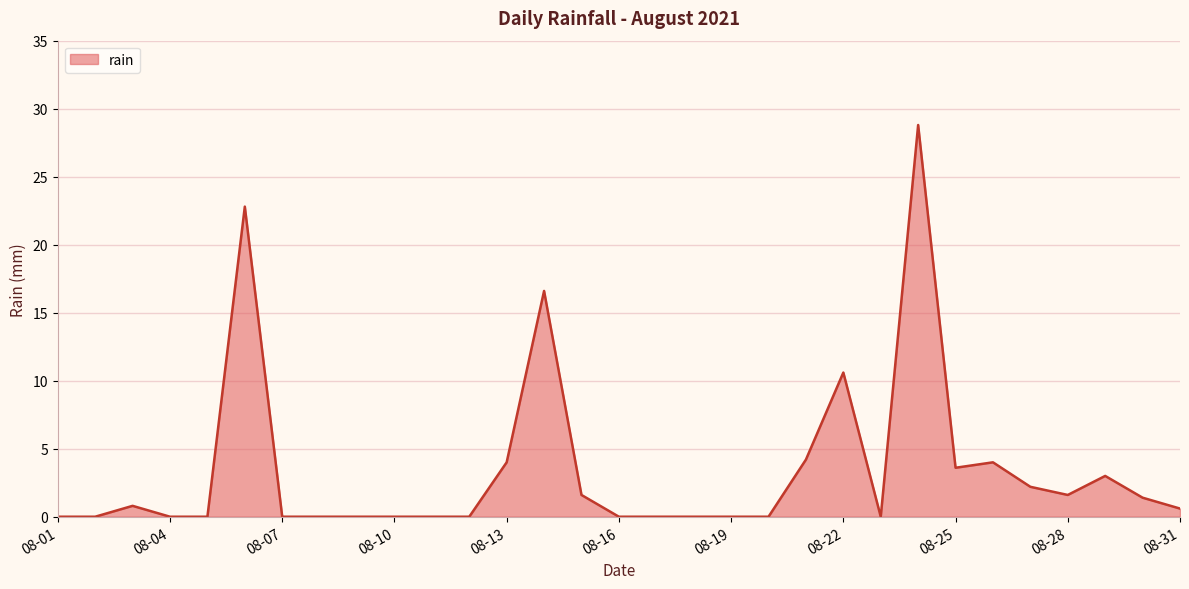

Does the chart display data point markers on the line(s)?

No